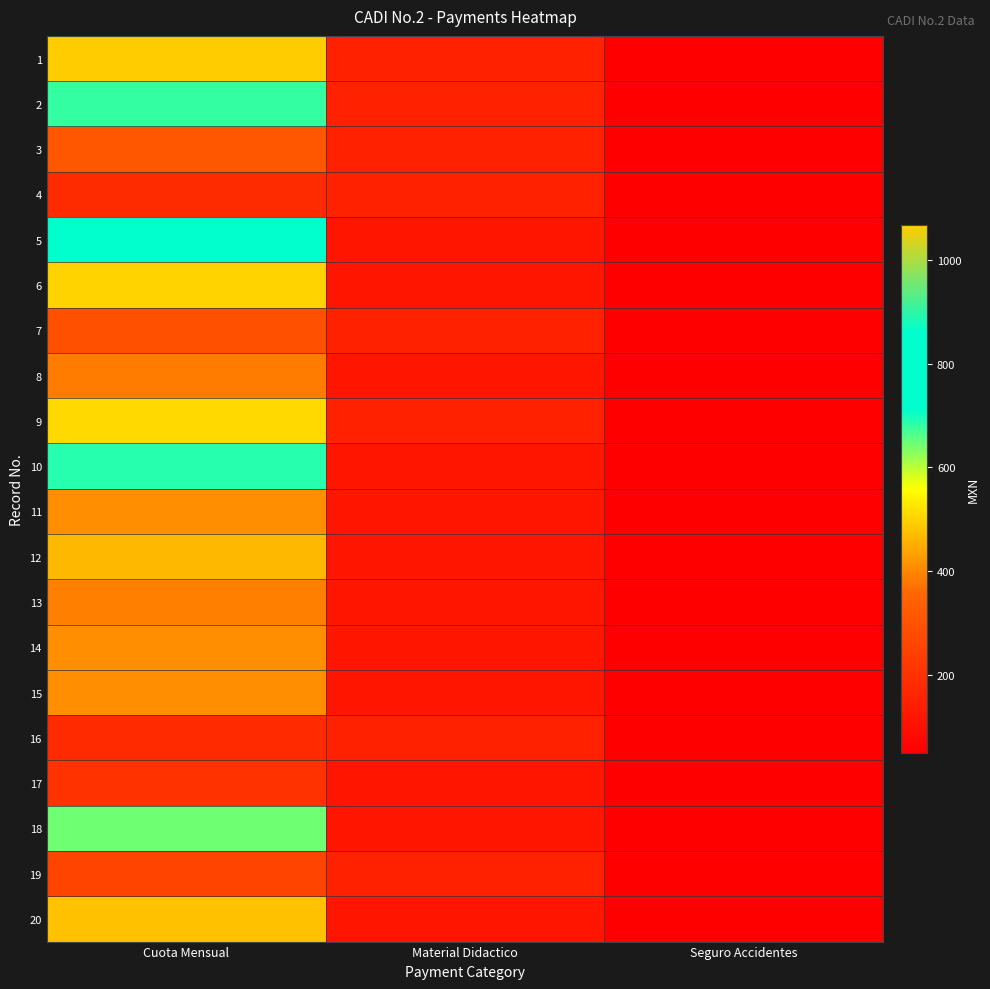

At how many categories does at least one series exceed 317?

1